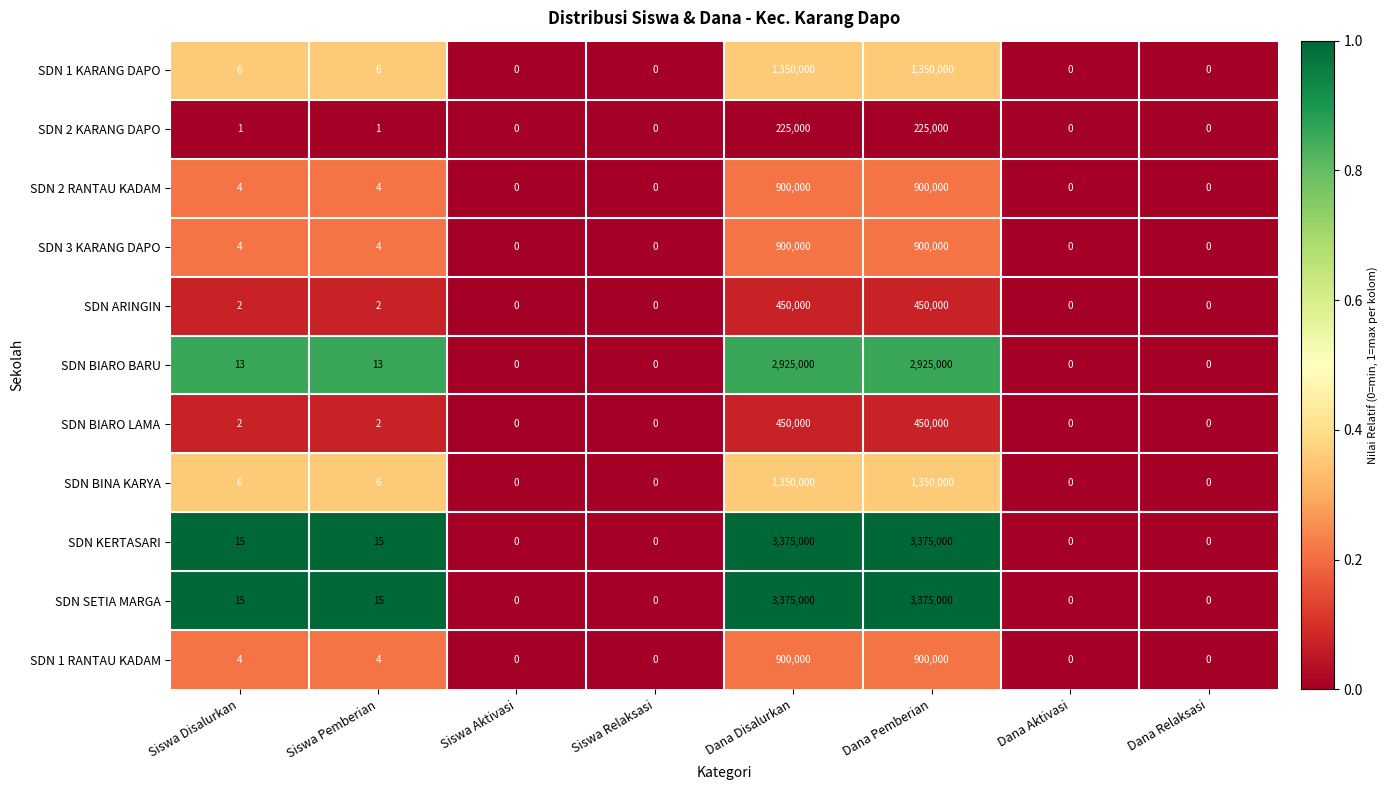

What is the difference between the second highest and second lowest values in the SDN KERTASARI series?

3375000